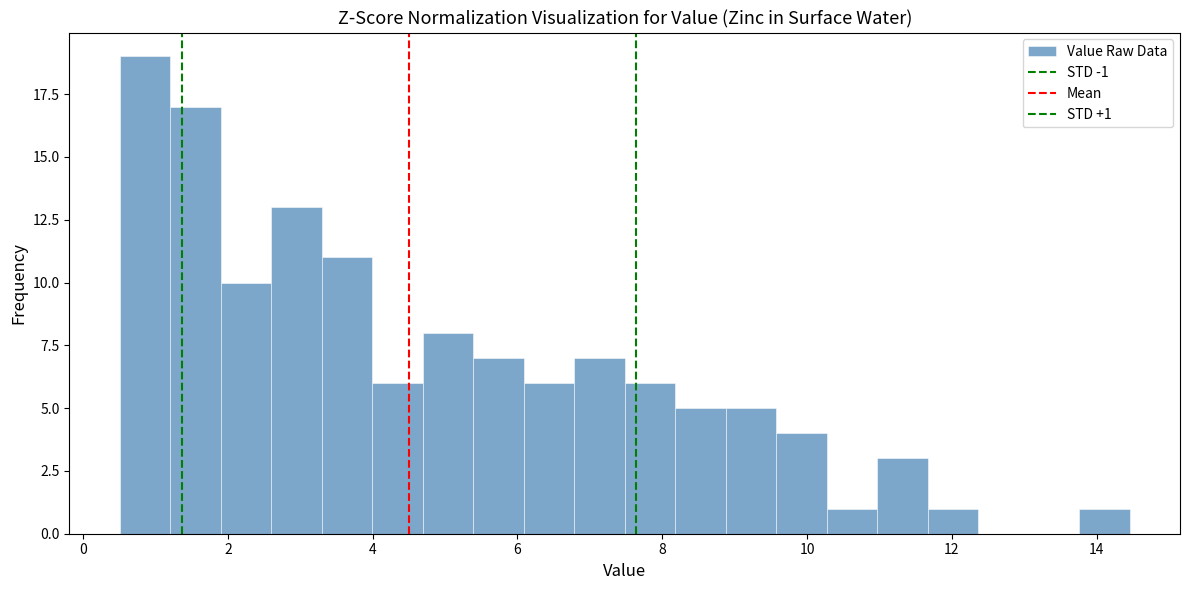

Read against the x-axis, roughly where is the centre of the tallest bar?

0.8